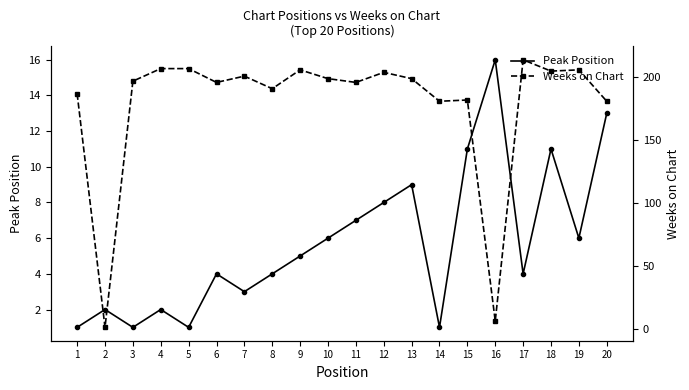

Between 16 and 19, which series saw the biggest shift?

Weeks on Chart